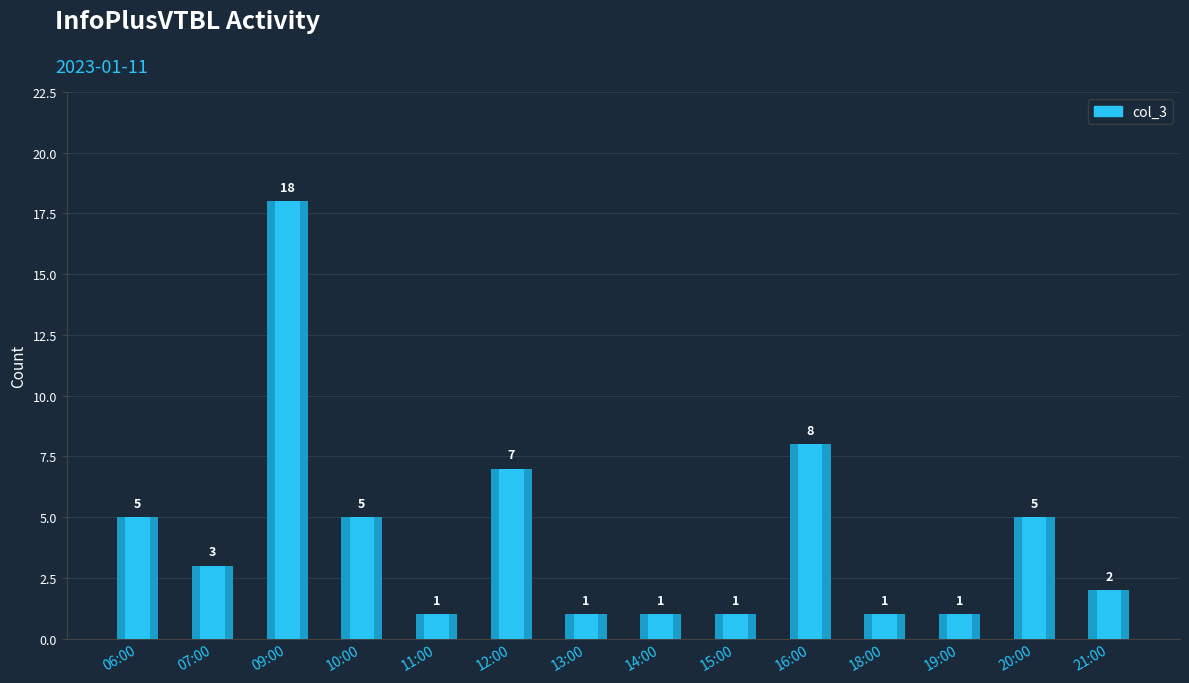

The chart shows a value of 1 at 15:00. True or false?

True